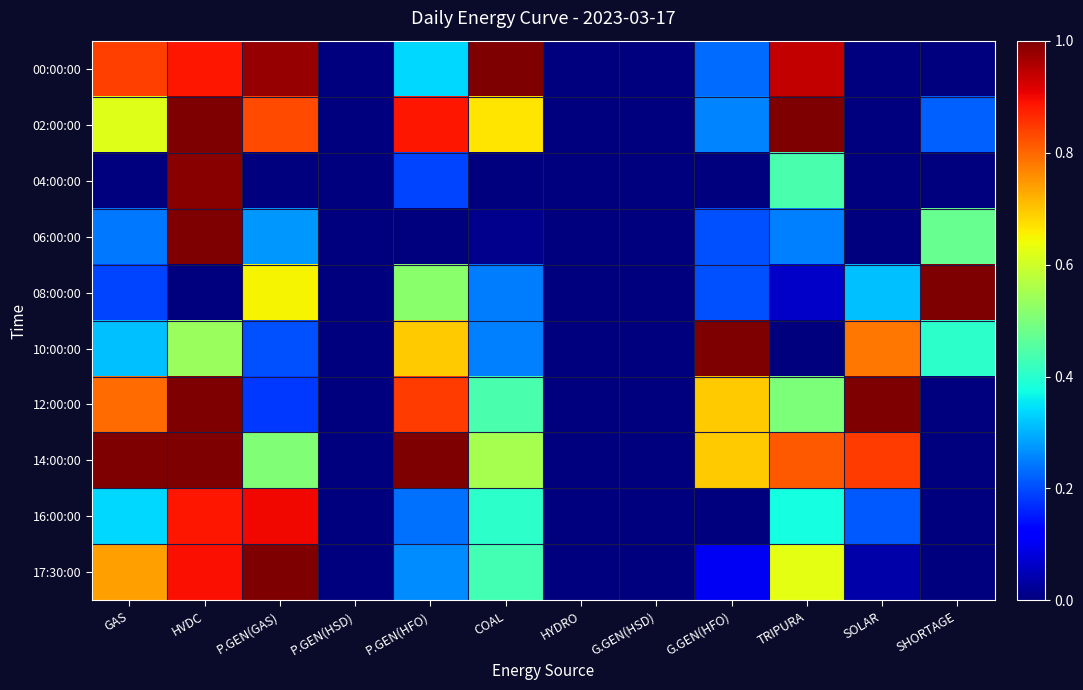

How many series are shown in this chart?

10